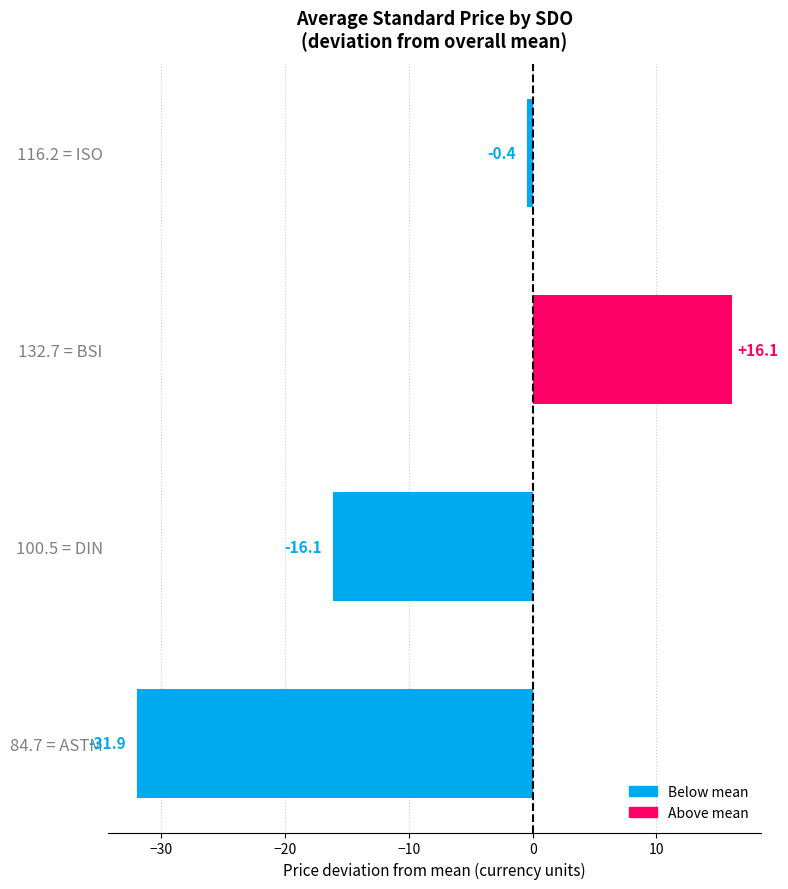

What is the minimum value shown in the chart?

-31.9